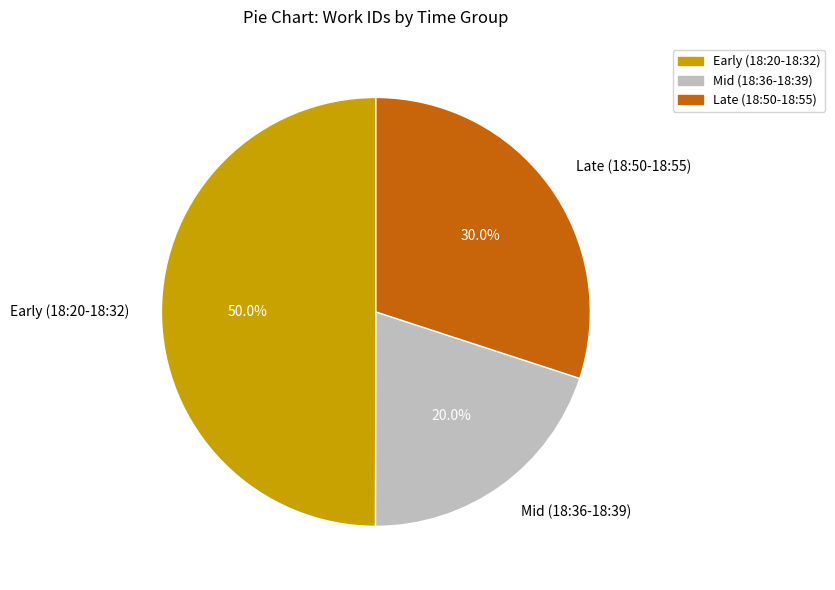

To the nearest percent, what is the average slice percentage?

33%